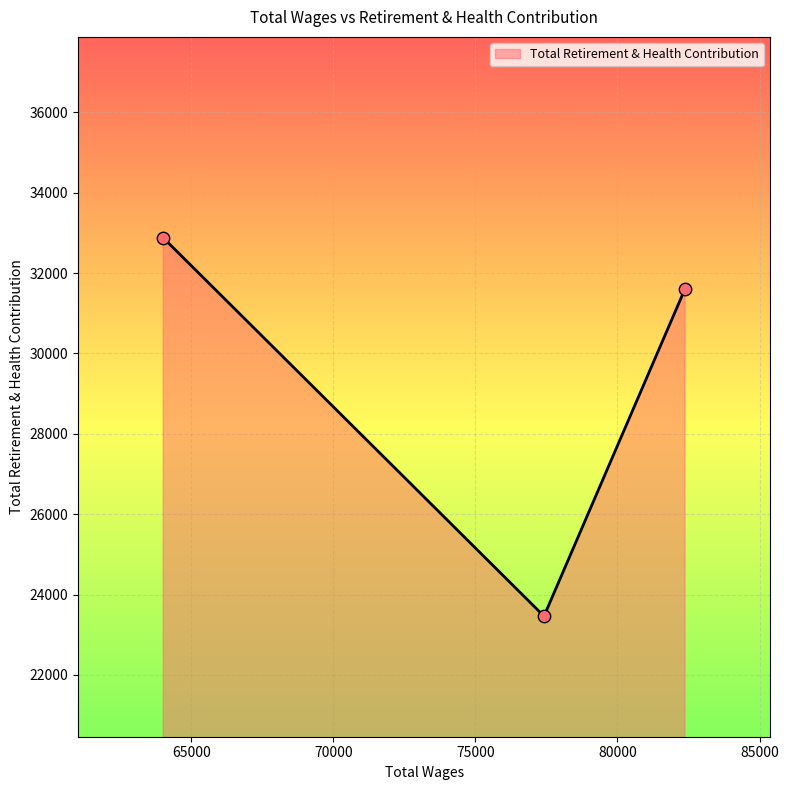

What is the average value?

29317